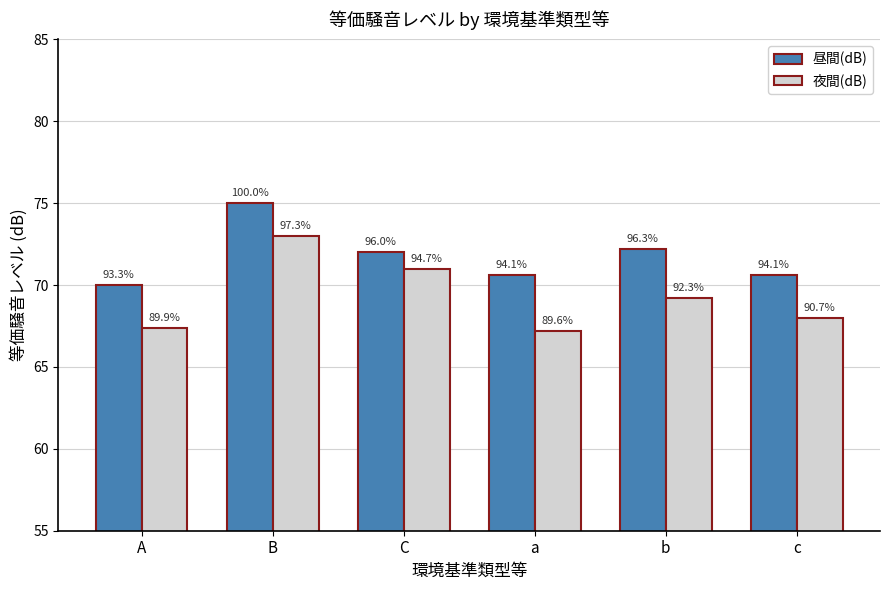

Reading right to left, list all the values displayed in this chart.

昼間(dB): c=70.6	b=72.2	a=70.6	C=72.0	B=75.0	A=70.0
夜間(dB): c=68.0	b=69.2	a=67.2	C=71.0	B=73.0	A=67.4